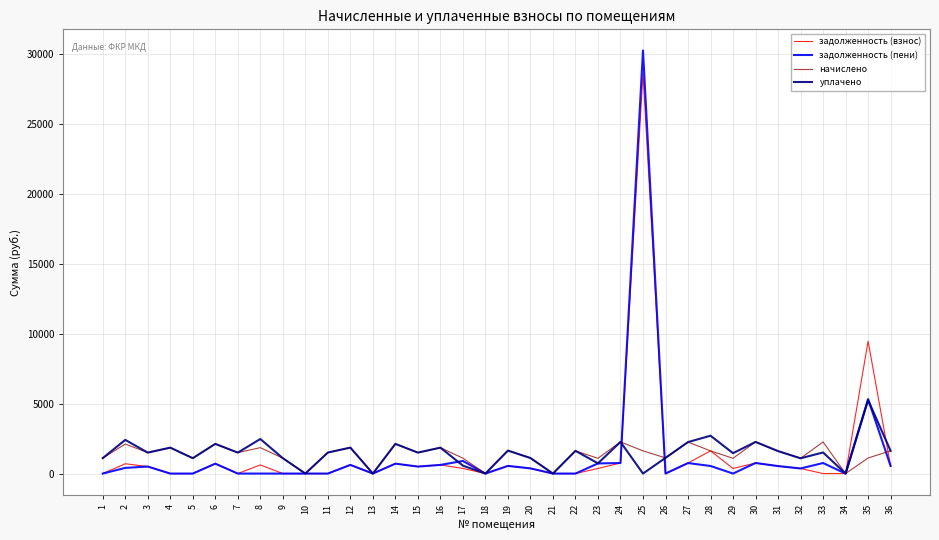

How many lines are shown in the chart?

4